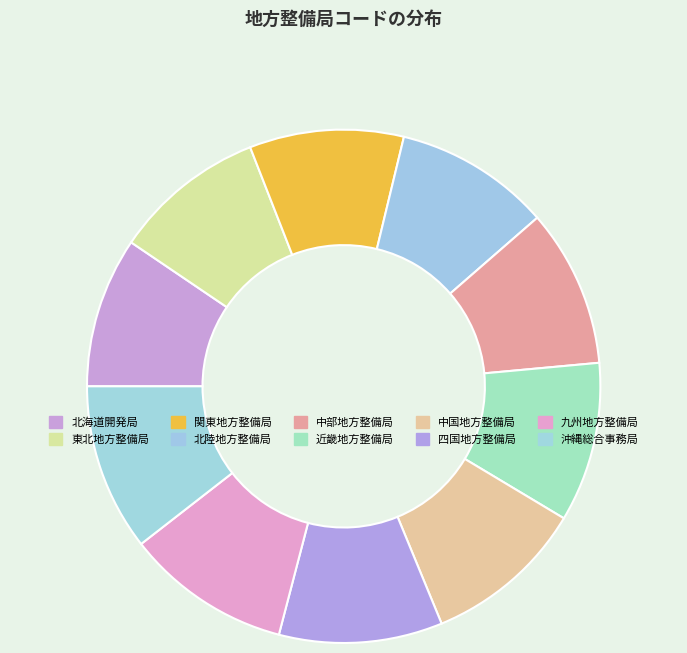

Count the number of slices in the pie.

10